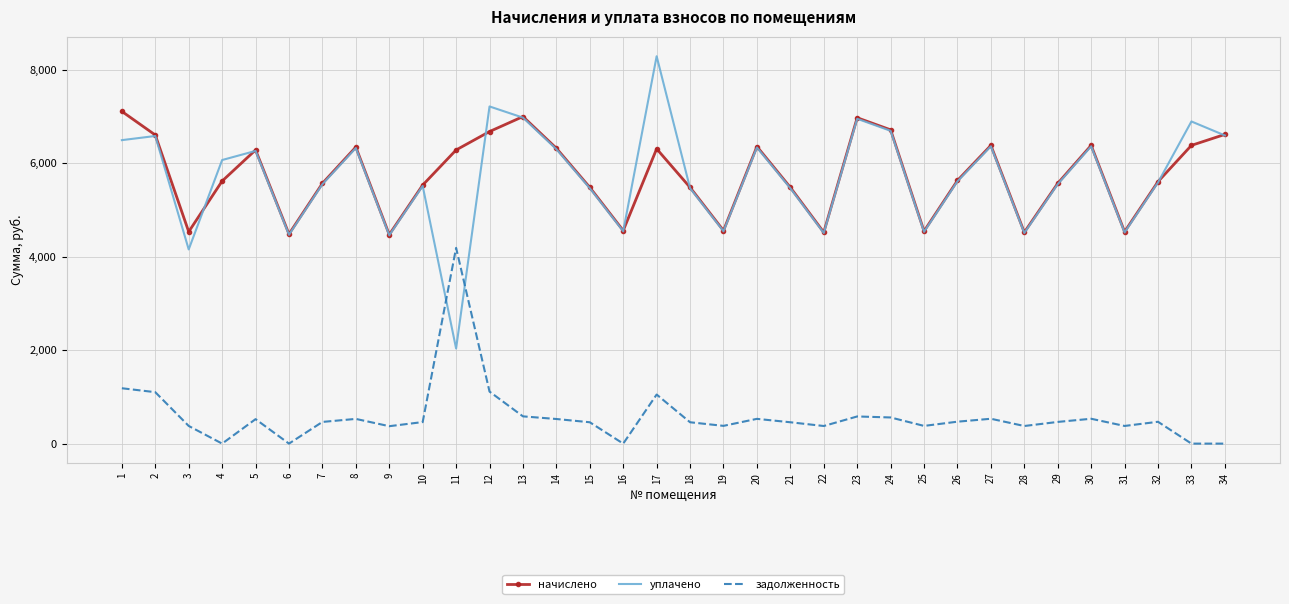

List the series in order of their peak value, highest first.

уплачено, начислено, задолженность